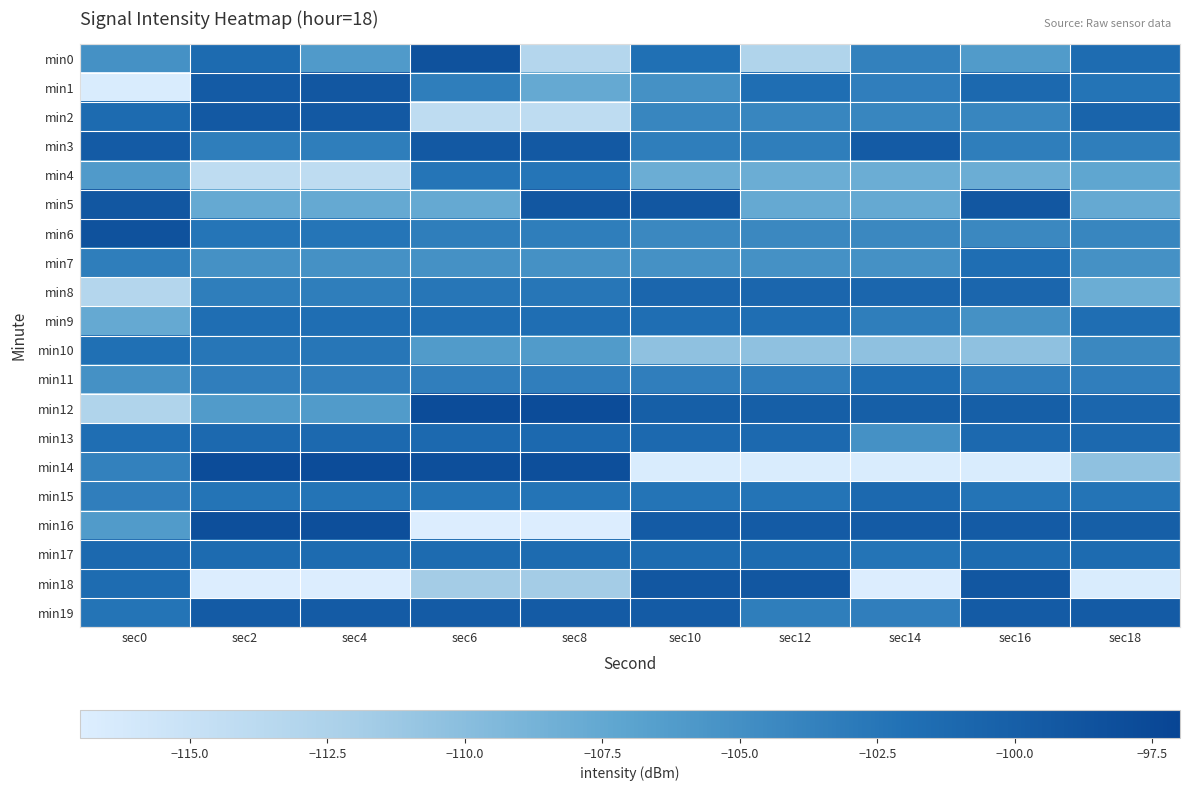

List the series in order of their peak value, lowest first.

min4, min10, min7, min9, min11, min13, min15, min17, min8, min19, min2, min3, min1, min5, min18, min0, min6, min16, min12, min14